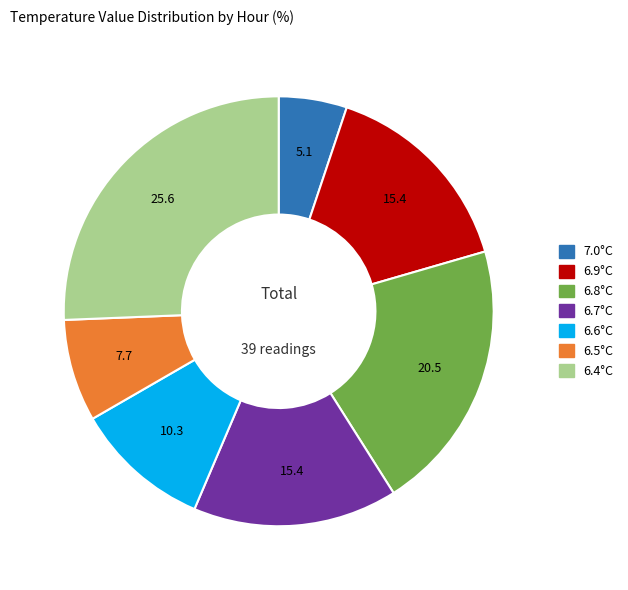

What is the smallest slice in the pie chart?

7.0°C